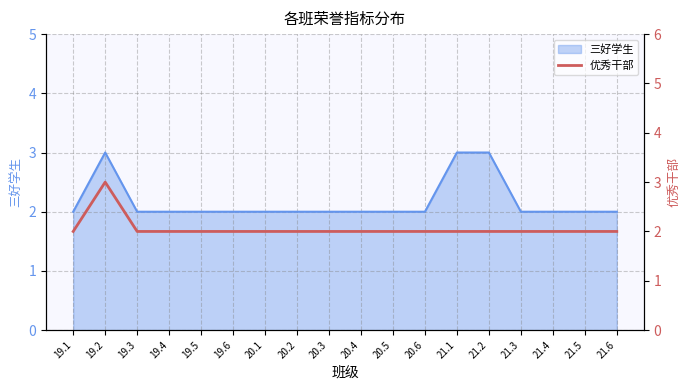

What is the highest value of the 三好学生 series?

3